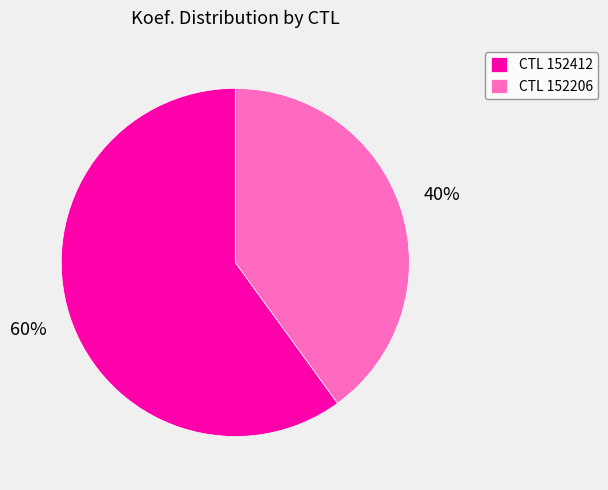

Count the number of slices in the pie.

2